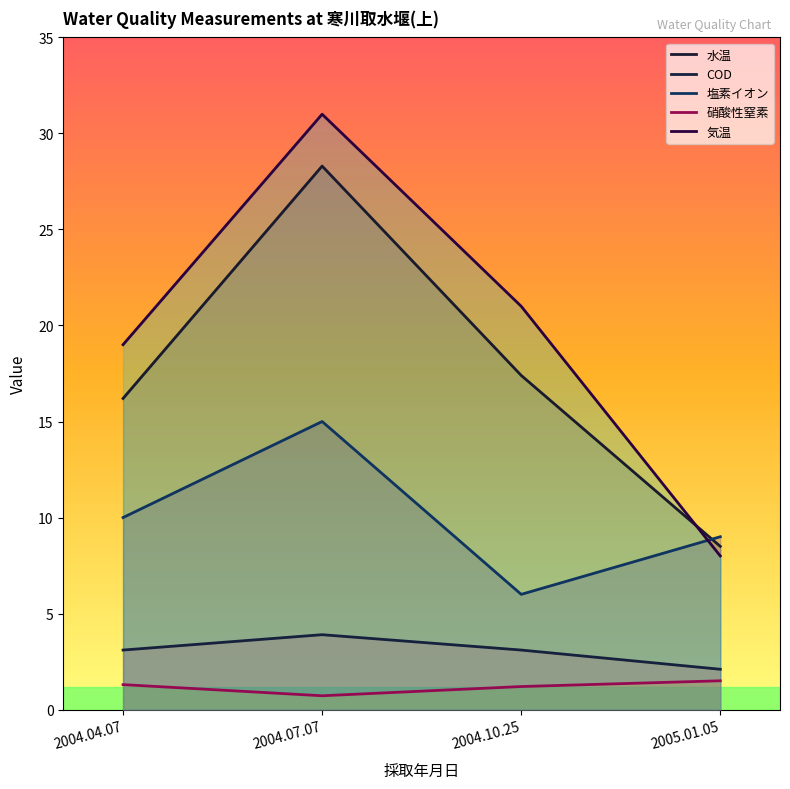

What value does the COD series have at 2004.04.07?

3.1